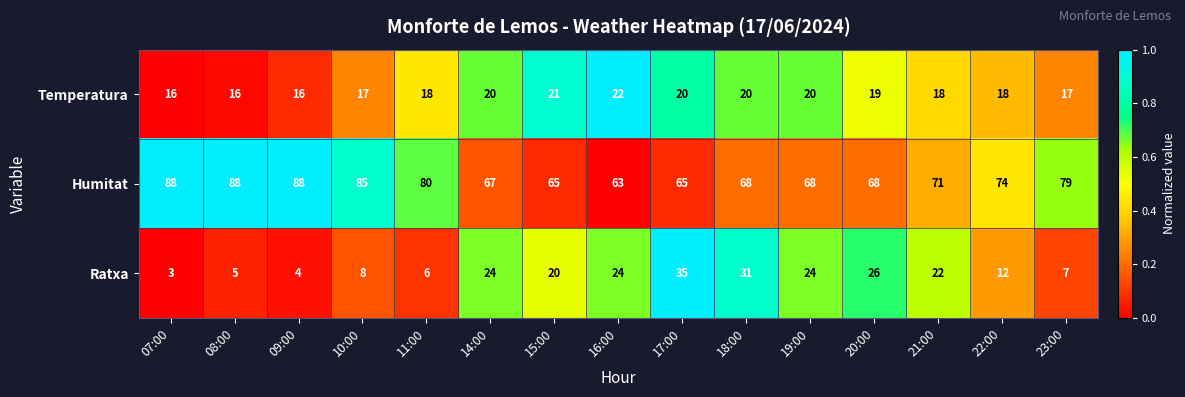

Which category has the highest value in the Temperatura series?

16:00